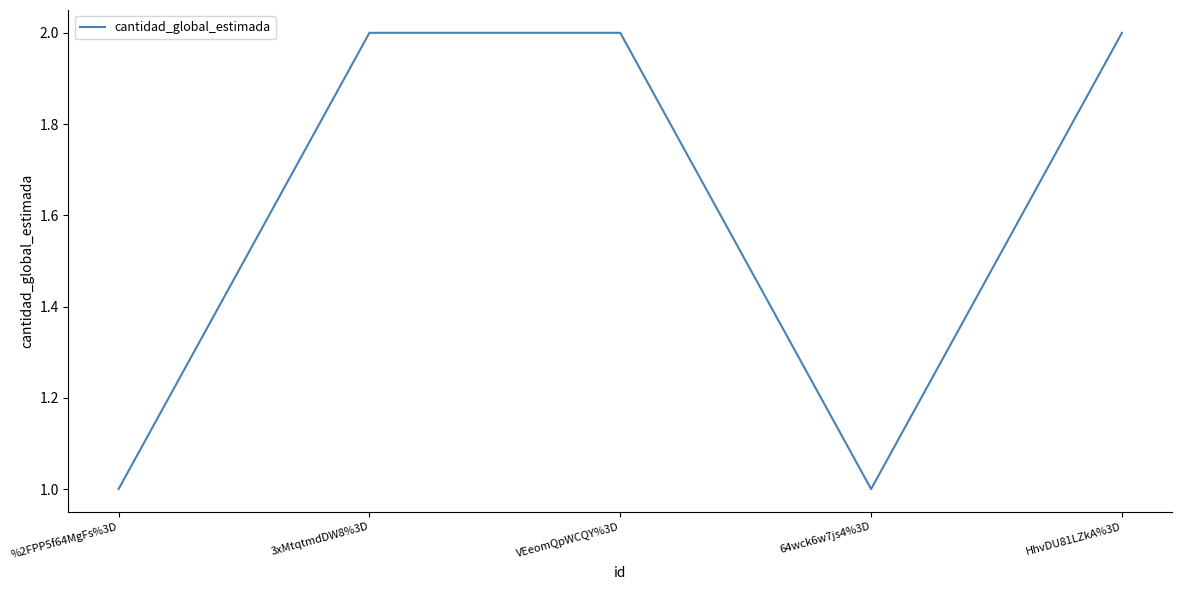

Count the number of categories in the chart.

5